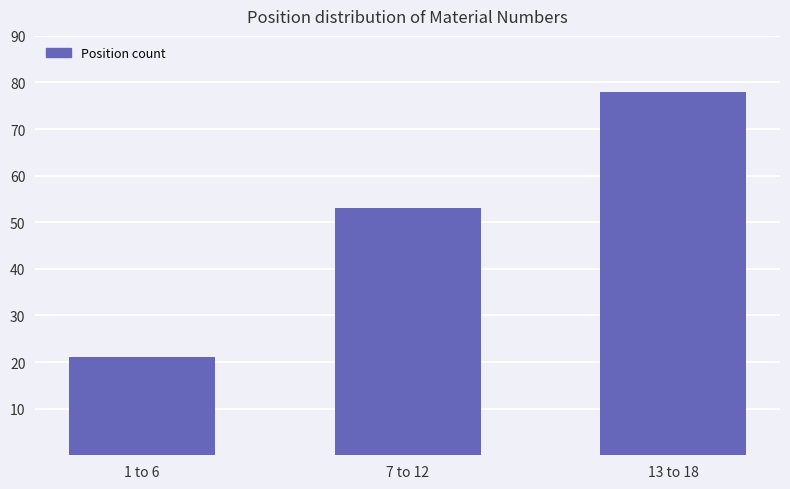

What is the change in value from 1 to 6 to 13 to 18?

+57